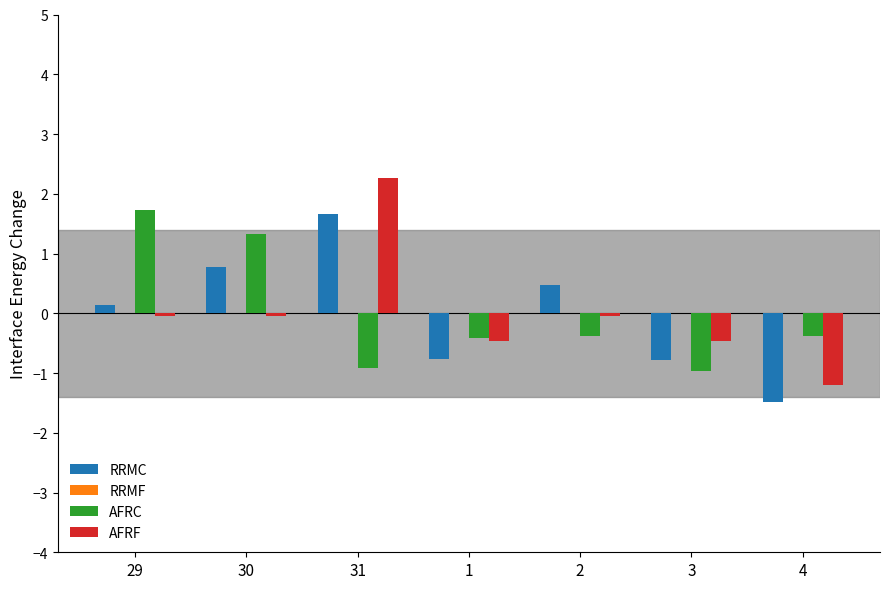

At how many categories does at least one series exceed 1?

3